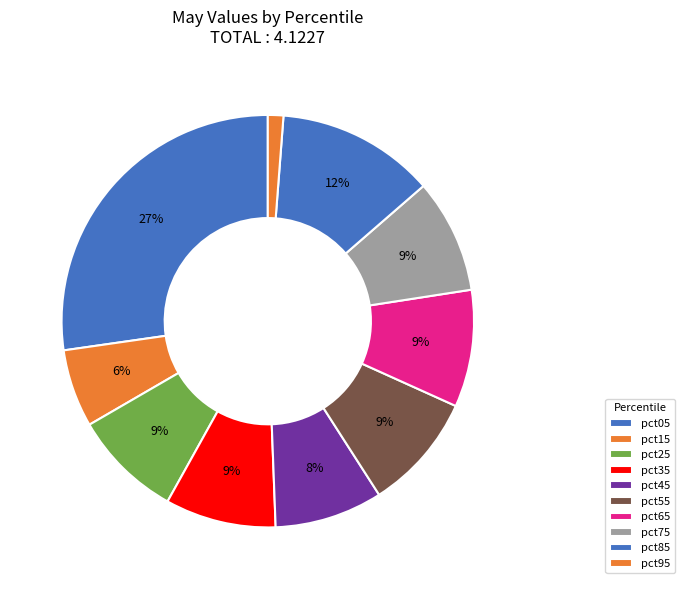

To the nearest percent, what is the average slice percentage?

10%